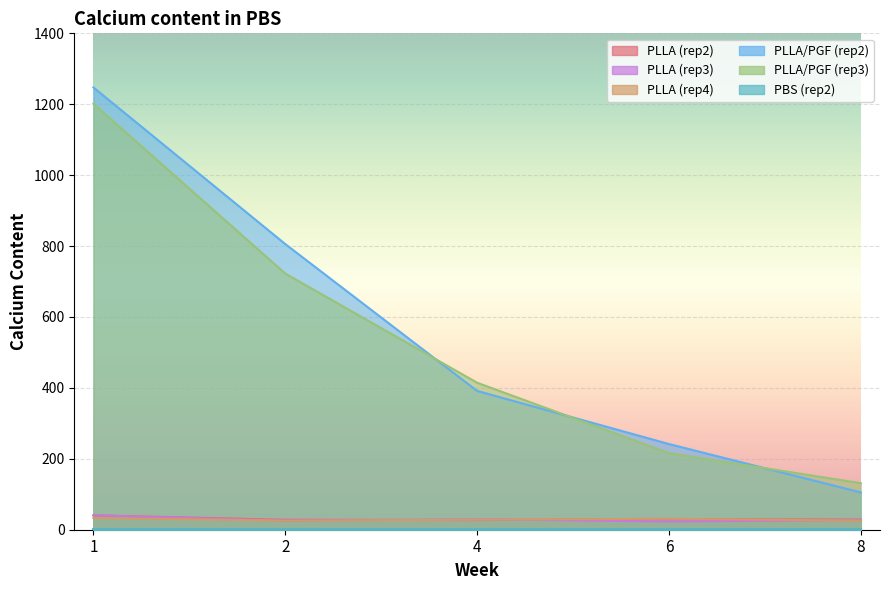

How many values in the PLLA/PGF (rep3) series exceed 414?

3